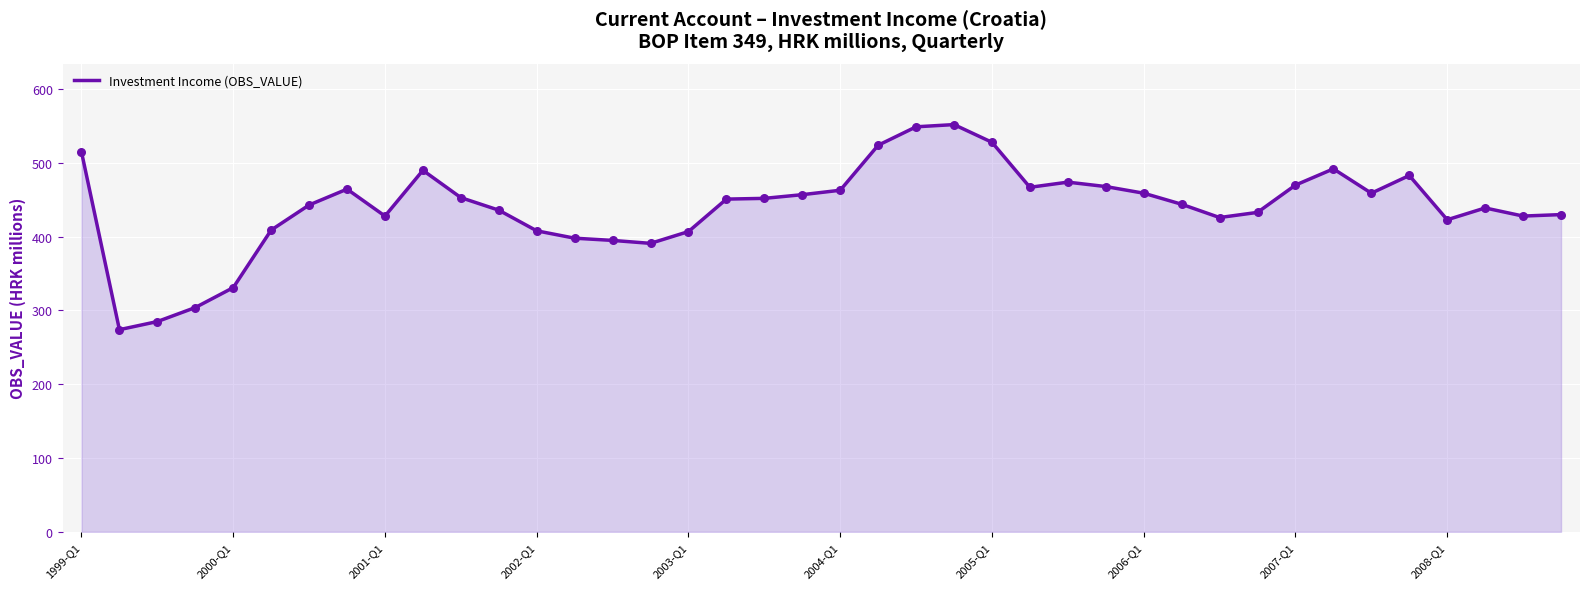

What is the greatest value displayed?

552.0